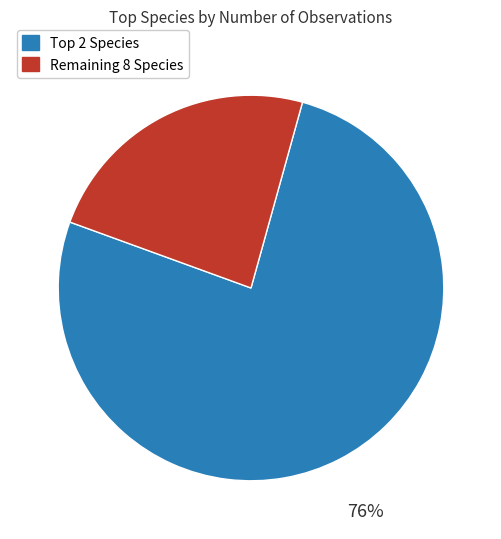

Is there a majority slice in this chart?

Yes